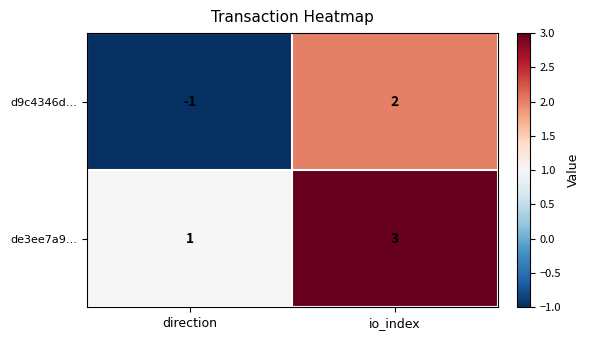

What is the difference between the maximum and minimum values in the d9c4346d… series?

3